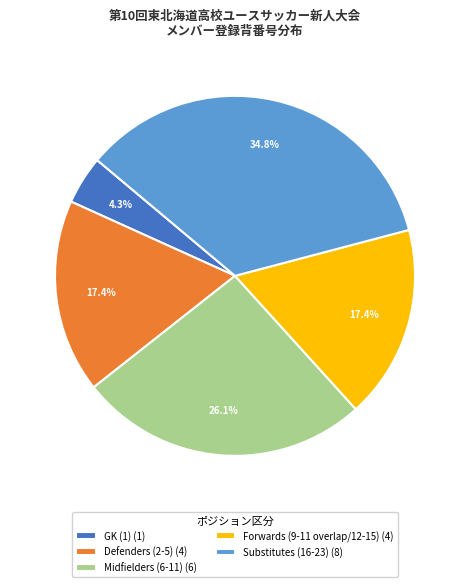

Does Forwards (9-11 overlap/12-15) (4) represent more than half of the total?

No